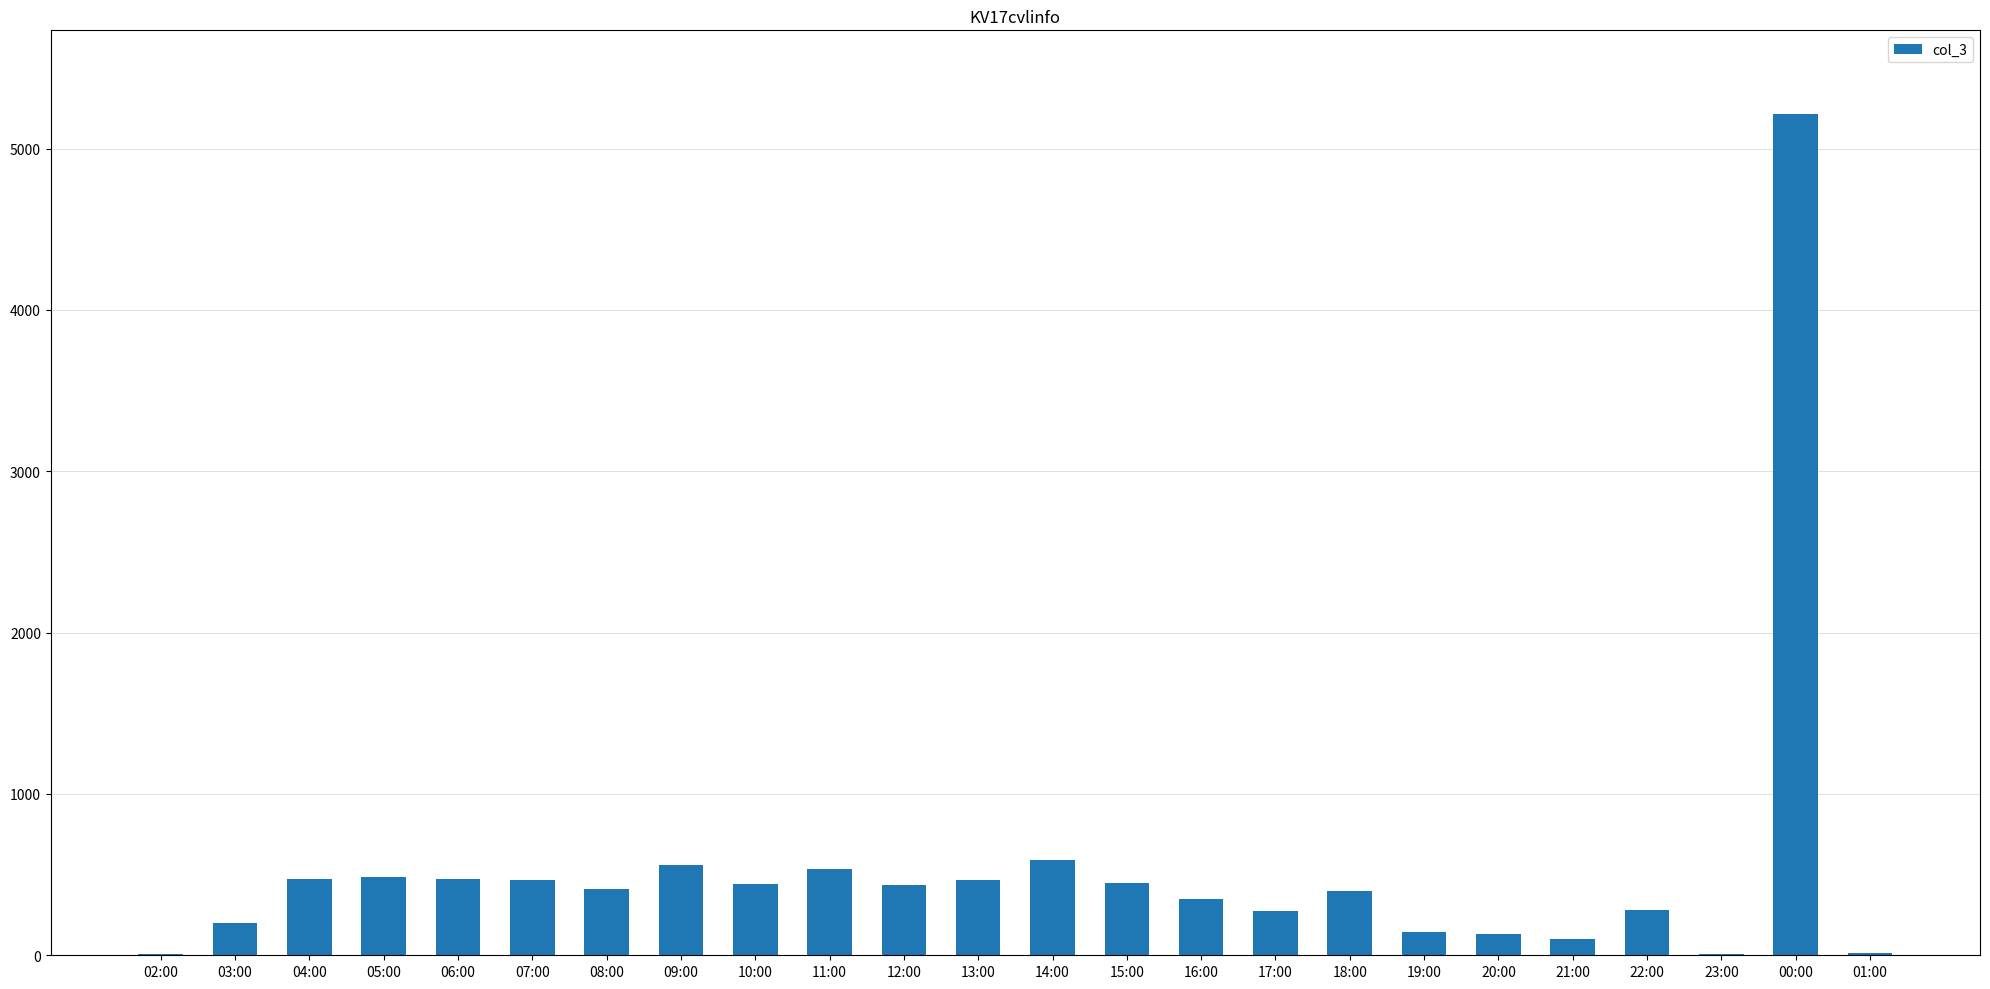

Approximately how many times larger is the value at 18:00 compared to 22:00?

1.4